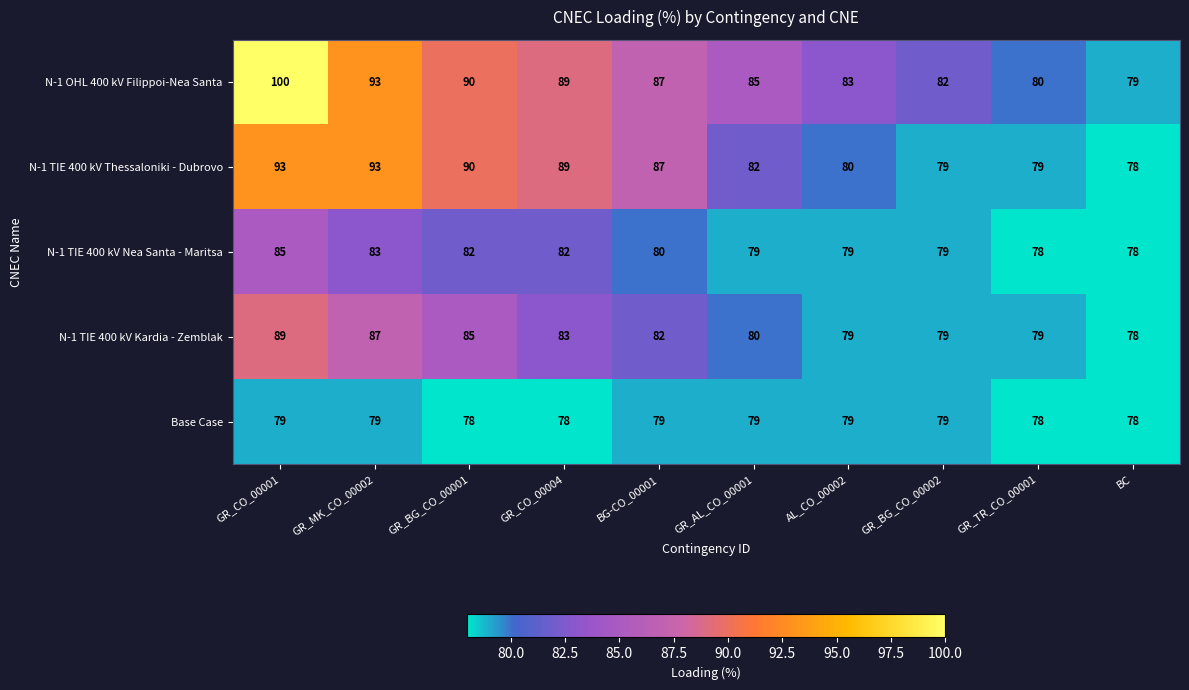

What is the difference between the highest and lowest values at AL_CO_00002?

4